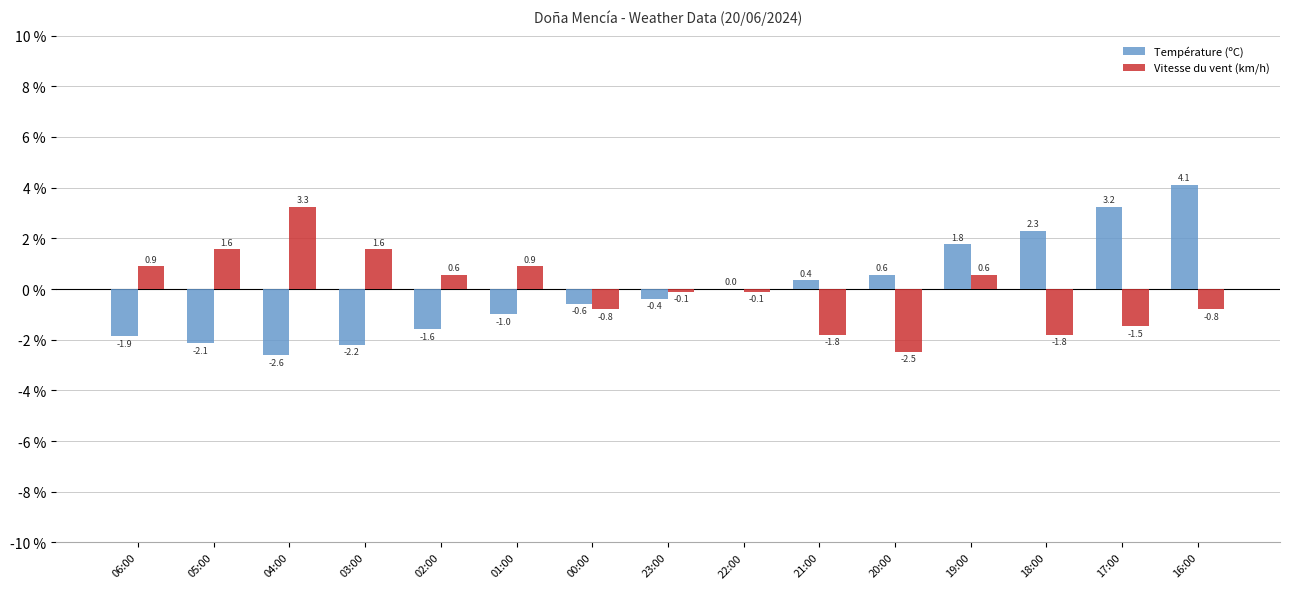

What is the total value across all series at 23:00?

-0.5